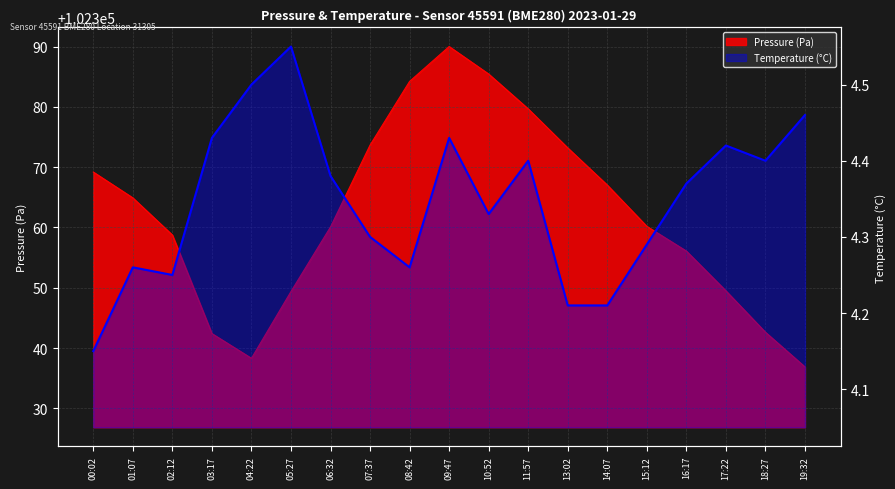

What is the minimum value for pressure?

102336.9